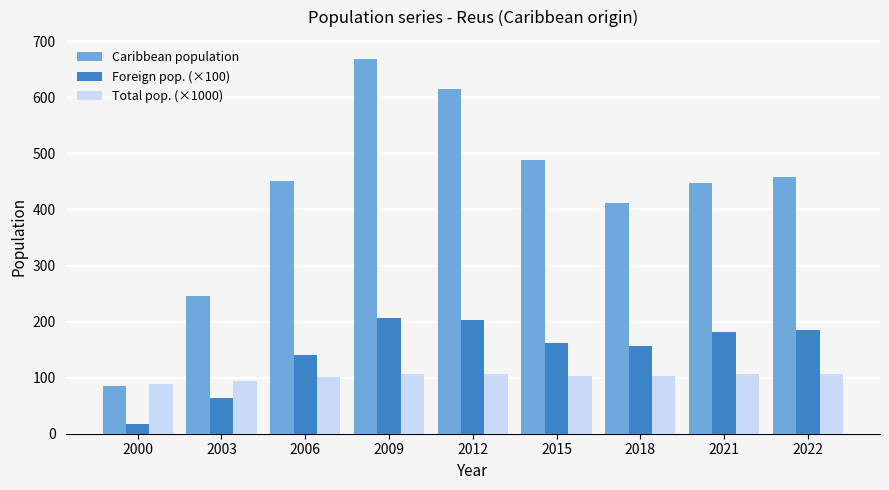

The value of Caribbean population at 2012 is 159.8. True or false?

False